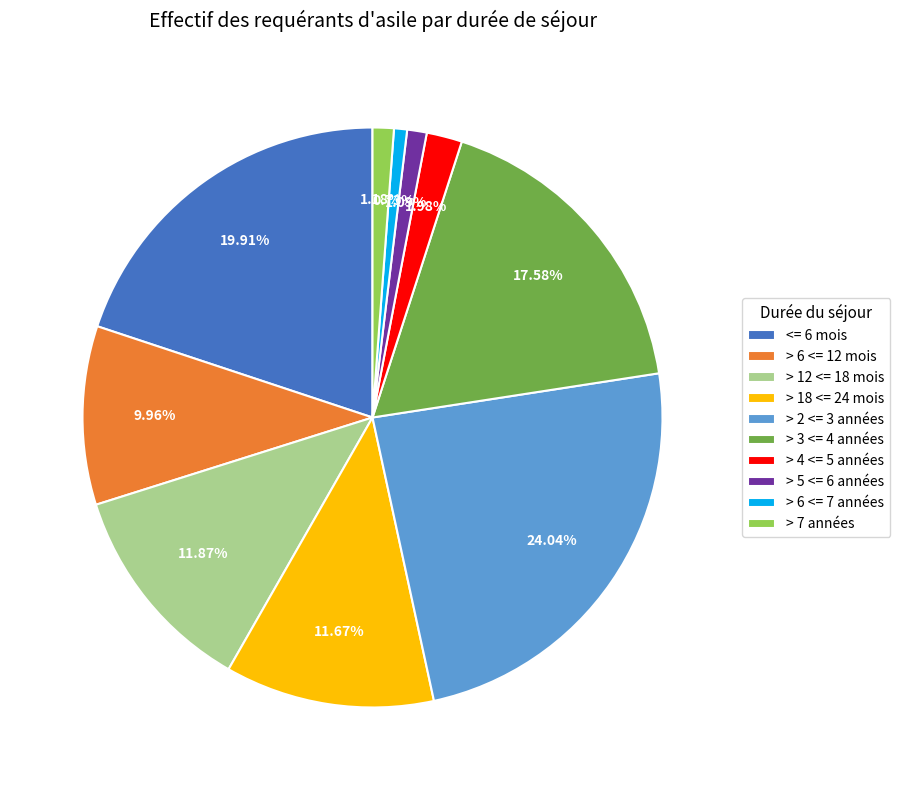

To the nearest percent, what is the combined percentage of > 7 années and > 3 <= 4 années?

19%